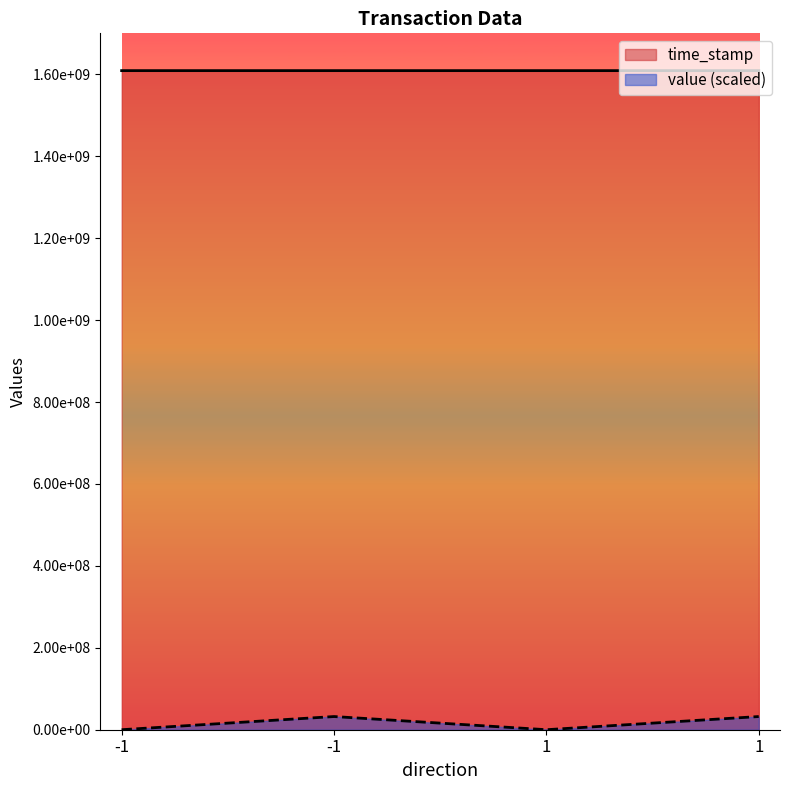

Does the chart display data point markers on the line(s)?

No